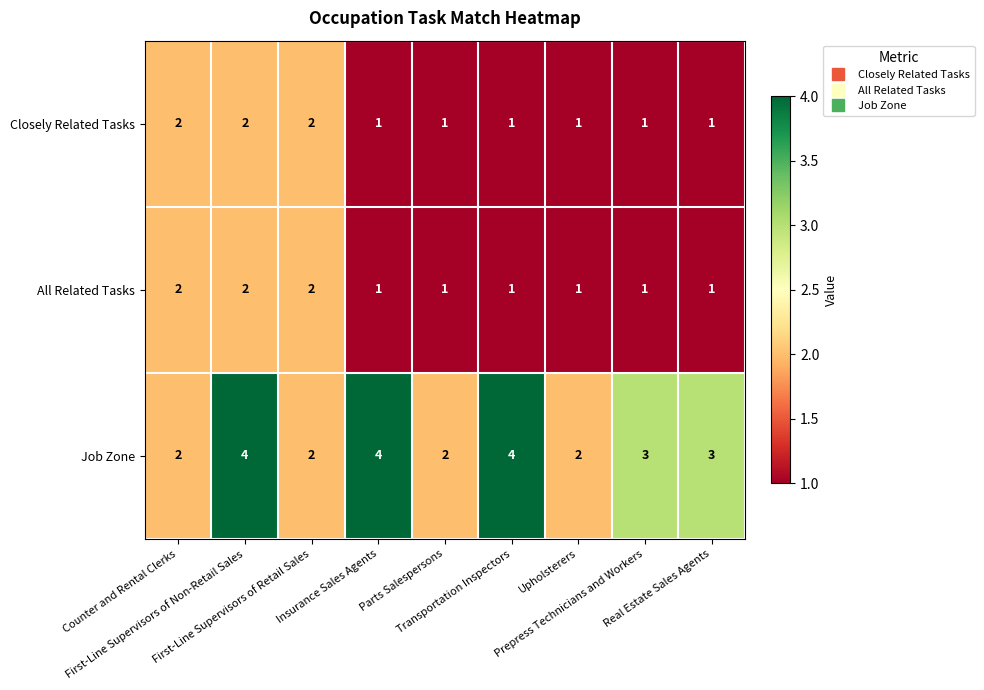

Which series has the largest total across all categories?

Job Zone